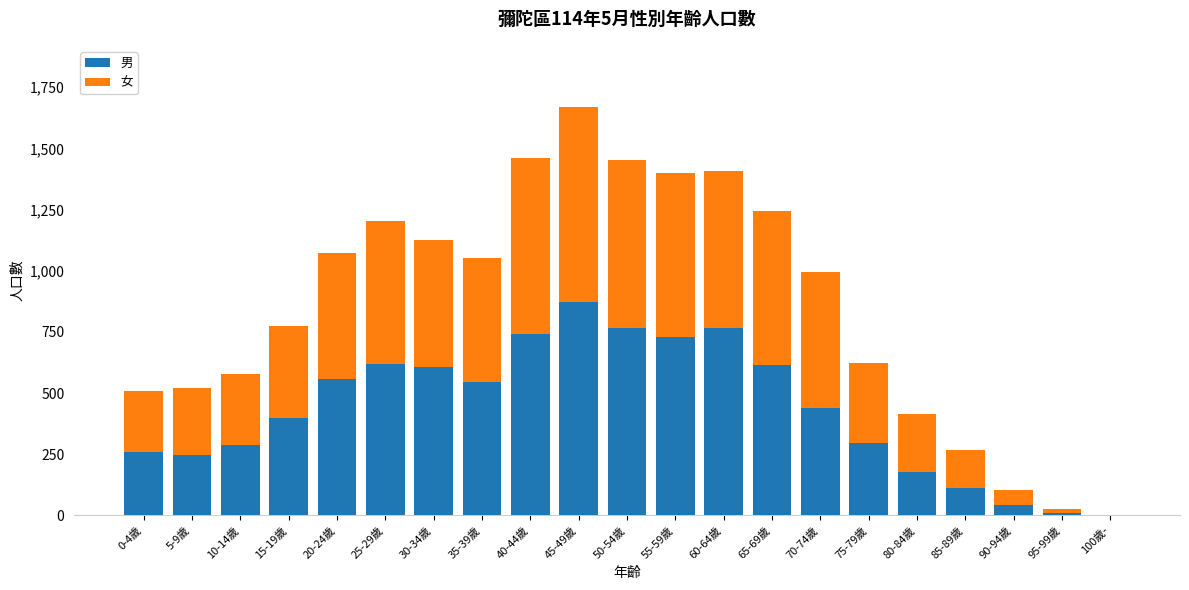

The value of 男 at 85-89歲 is 112. True or false?

True